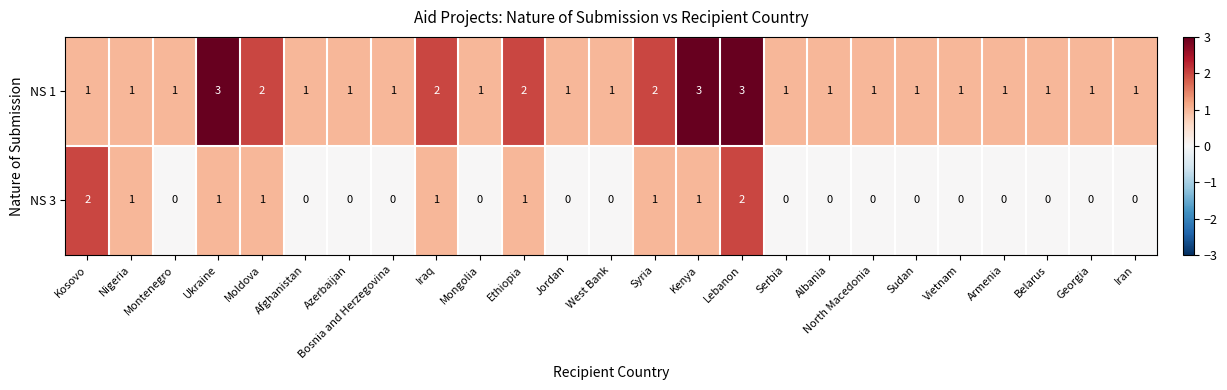

How many NS 3 values are between 0 and 1?

23